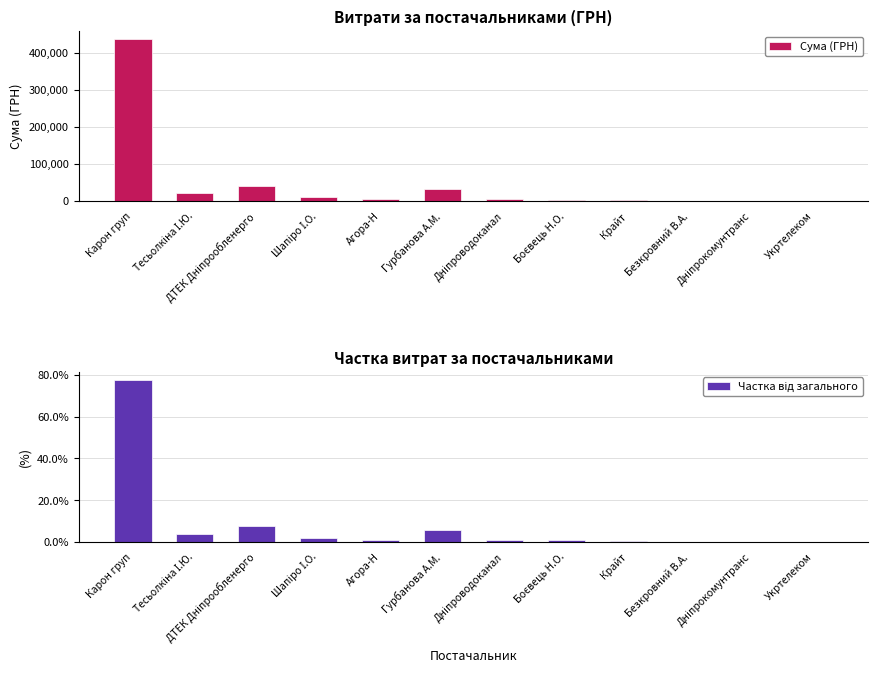

Which has a higher value, Крайт or Гурбанова А.М.?

Гурбанова А.М.